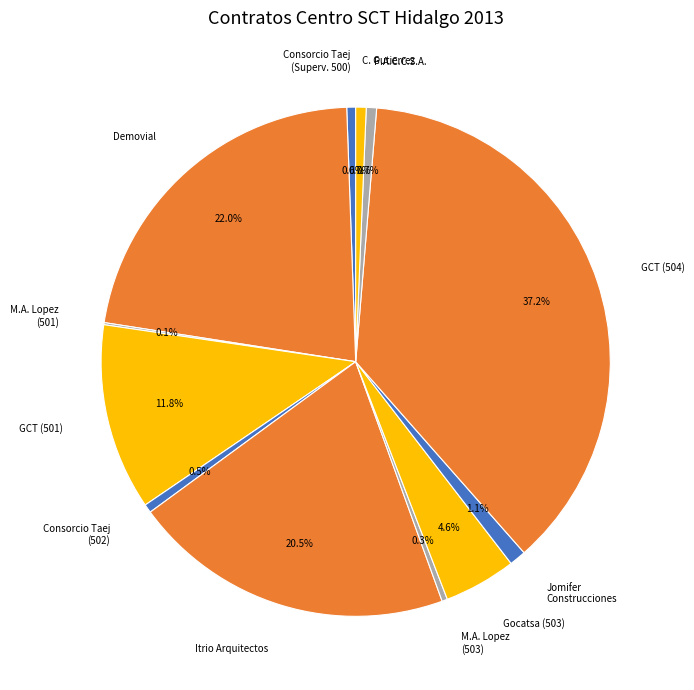

Approximately how many times larger is the value at Itrio Arquitectos compared to M.A. Lopez (503)?

59.1